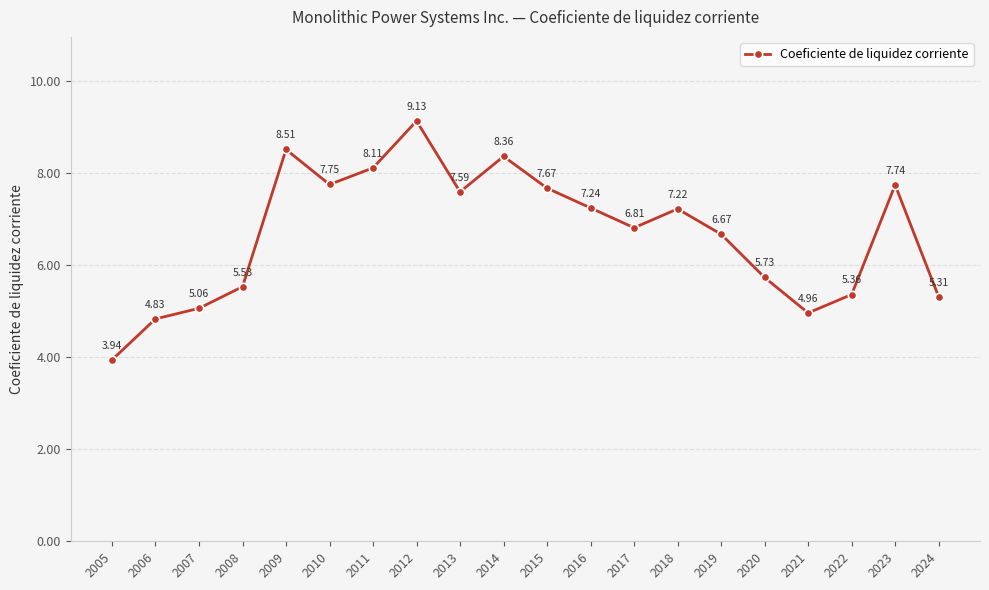

Which has a higher value, 2023 or 2011?

2011